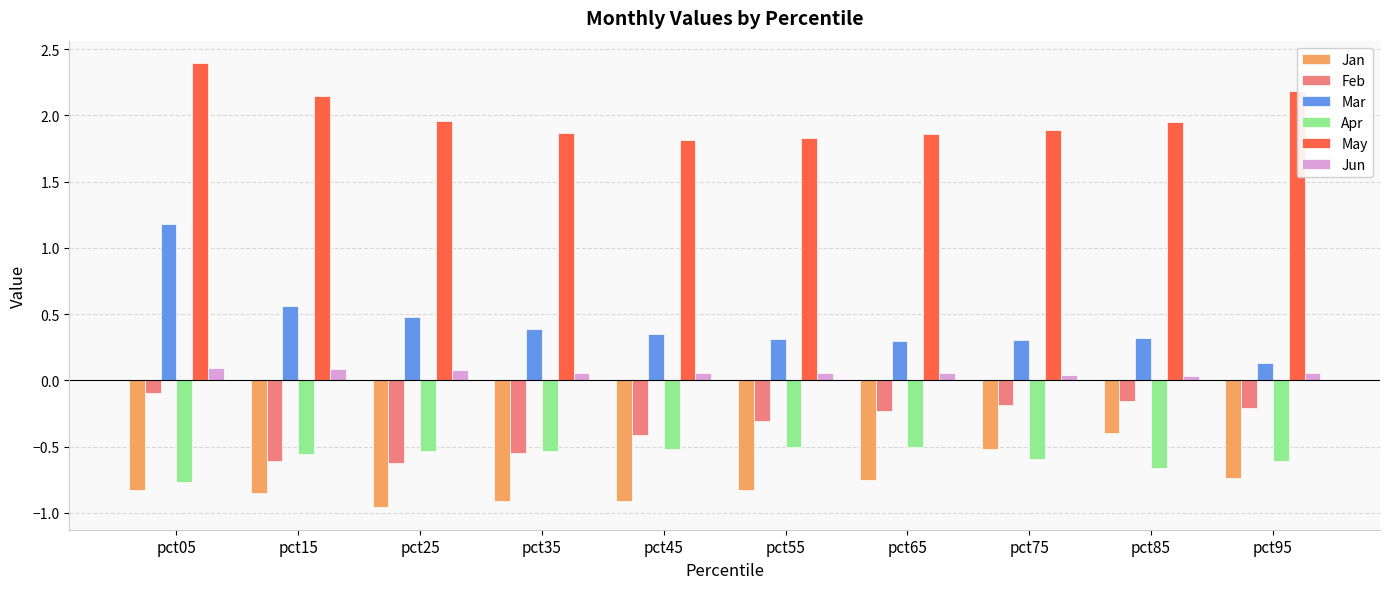

What is the greatest value displayed?

2.4